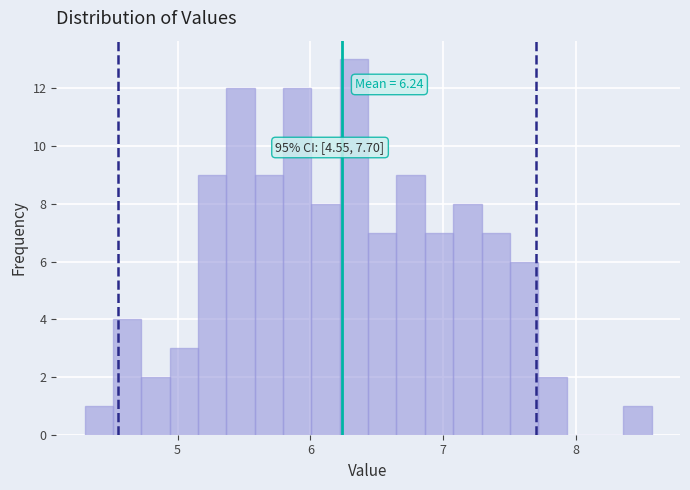

Around what value on the x-axis is the tallest bar? Give the approximate position of its centre, as read against the axis.

6.3